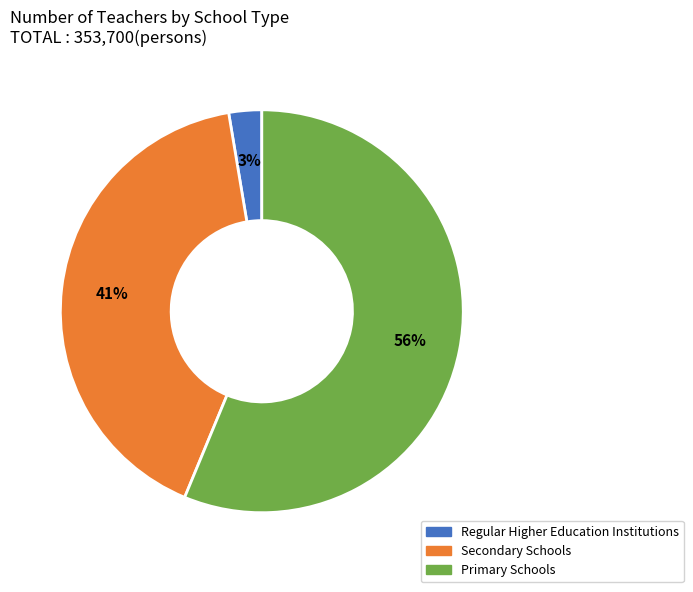

Does Primary Schools represent more than half of the total?

Yes